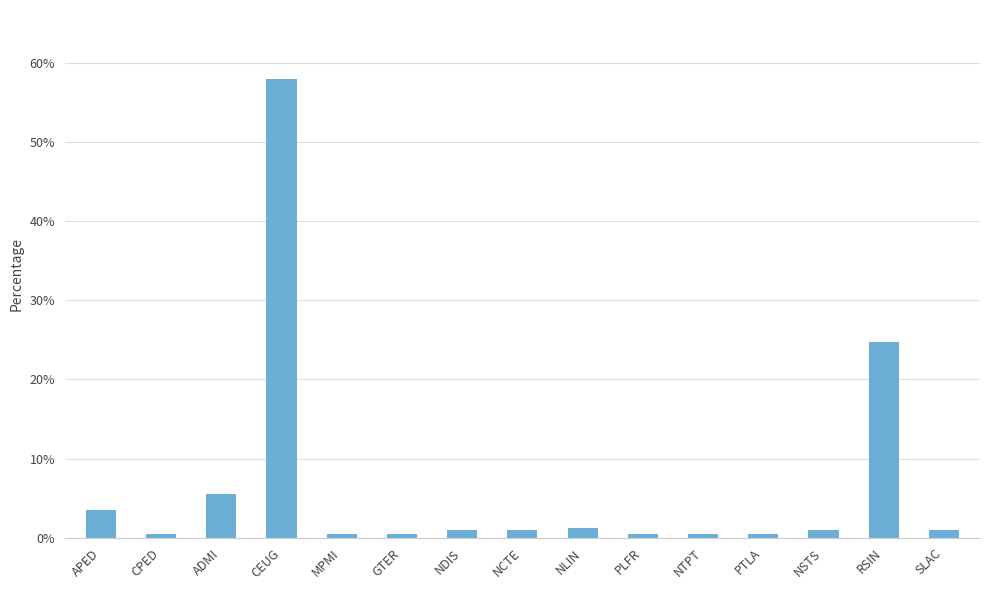

What position from the right is APED?

15